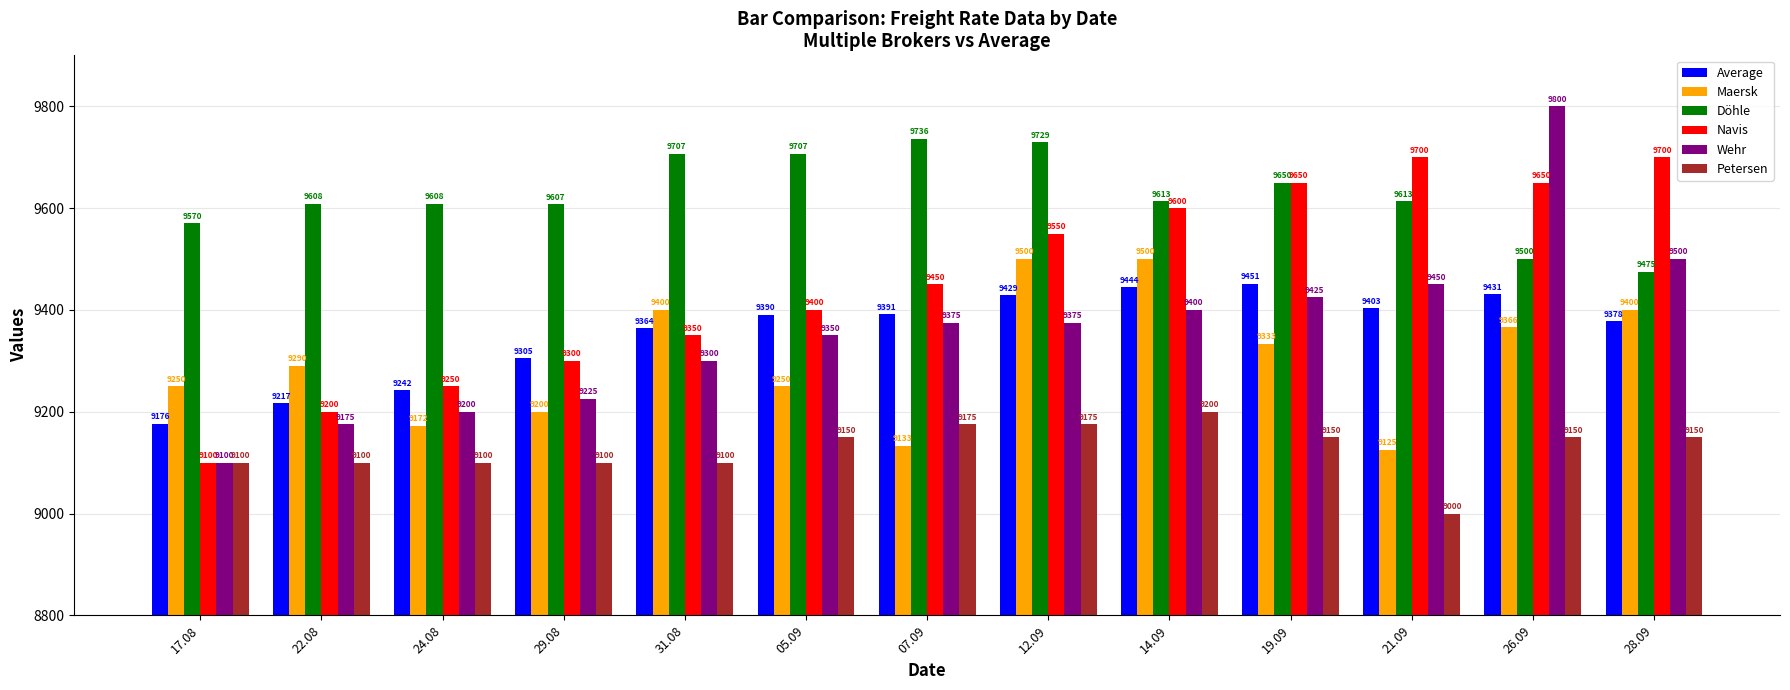

Count the Petersen values in the range 9100 to 9150.

9